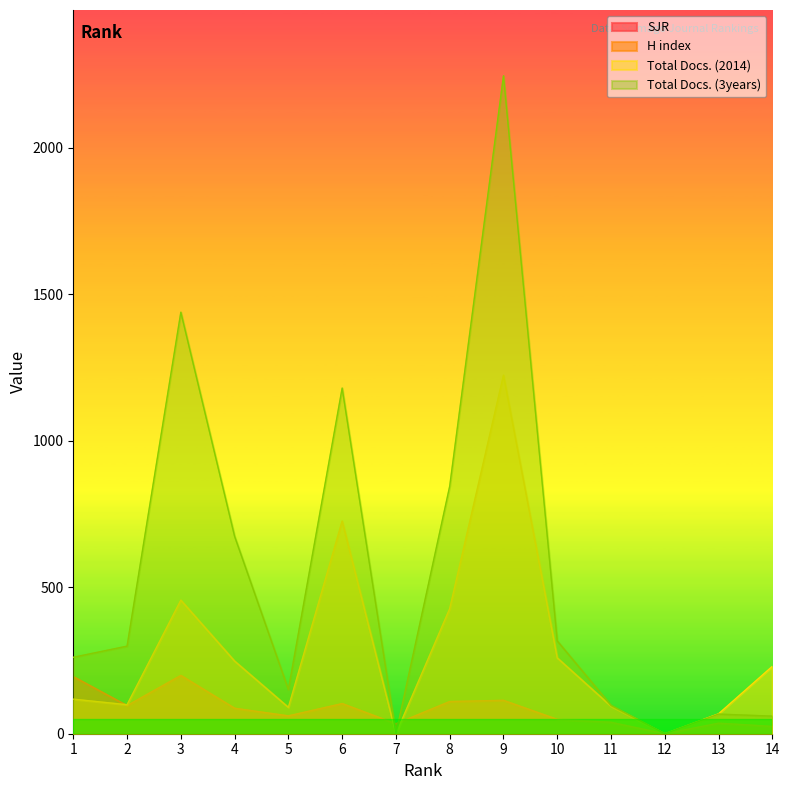

Reading left to right, transcribe all the data shown in this chart.

SJR: 3.5	2.0	1.9	1.3	1.0	1.0	0.9	0.8	0.7	0.6	0.5	0.4	0.3	0.3
H index: 195.0	96.0	199.0	87.0	61.0	103.0	34.0	110.0	114.0	49.0	39.0	0.0	36.0	25.0
Total Docs. (2014): 118.0	99.0	456.0	248.0	90.0	726.0	0.0	427.0	1224.0	259.0	94.0	0.0	68.0	230.0
Total Docs. (3years): 261.0	299.0	1439.0	674.0	151.0	1180.0	0.0	845.0	2246.0	317.0	97.0	0.0	67.0	60.0